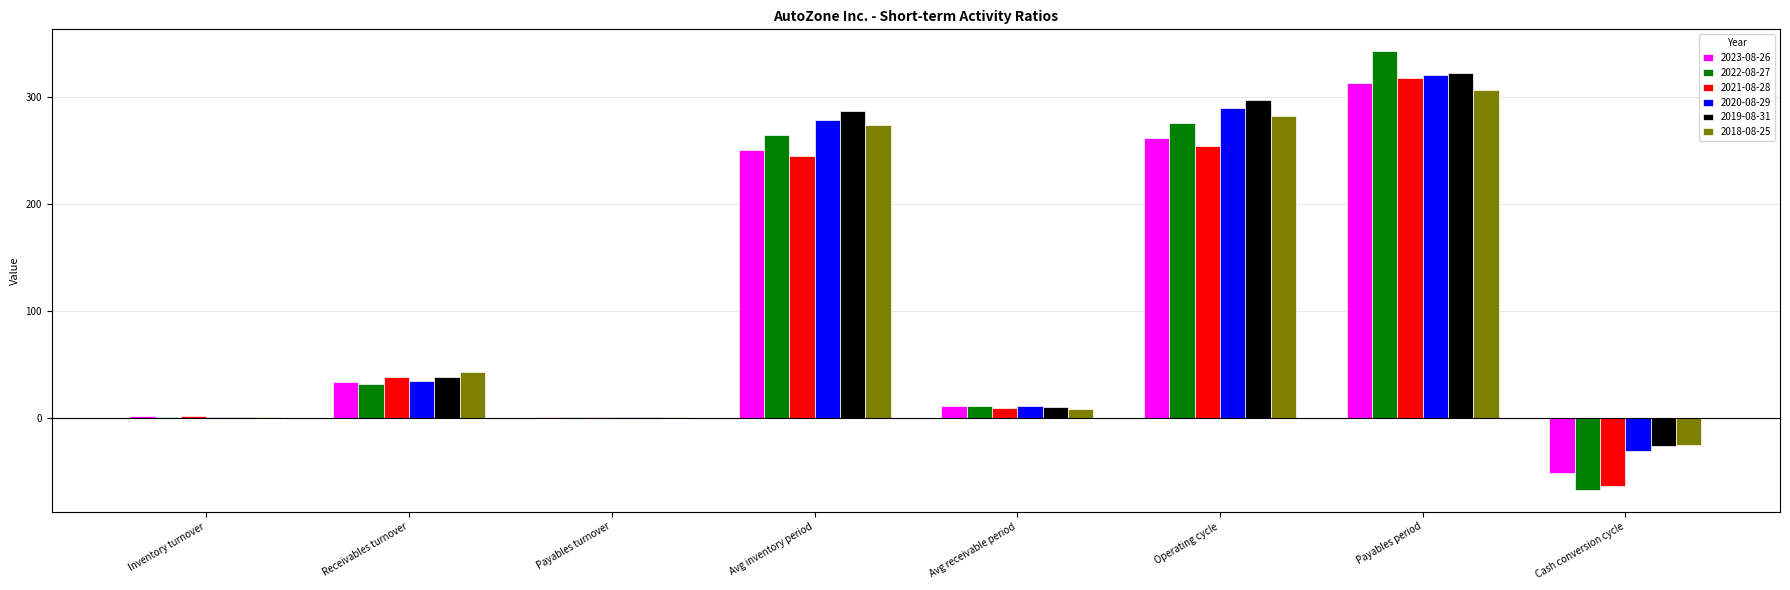

How many data points does each series have?

8